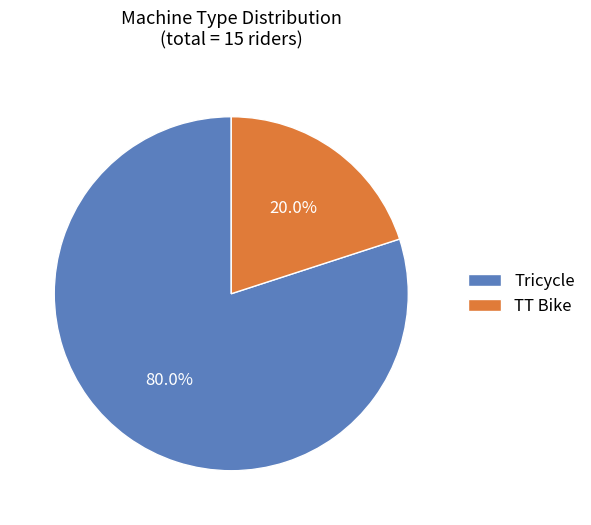

True or false: Tricycle accounts for 80% of the total.

True